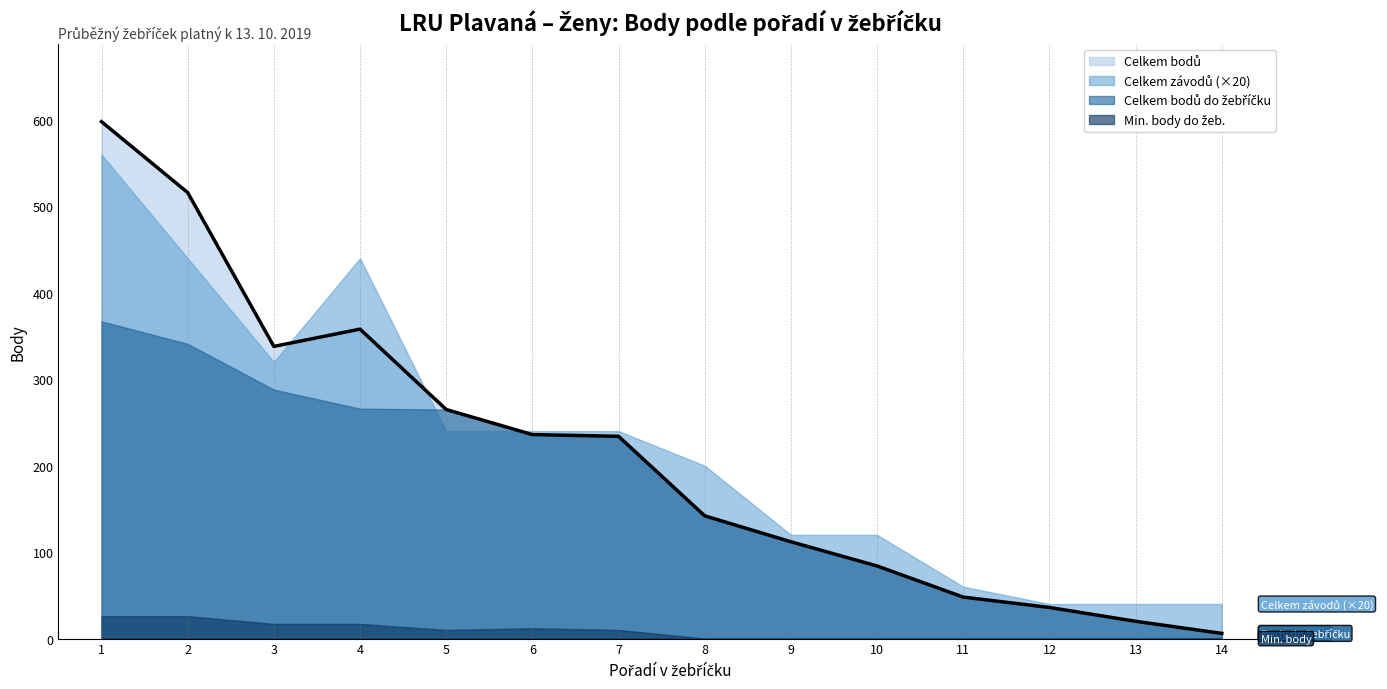

List the series in order of their peak value, highest first.

Celkem bodů, Celkem bodů do žebříčku, Celkem závodů, Min. body do žeb.